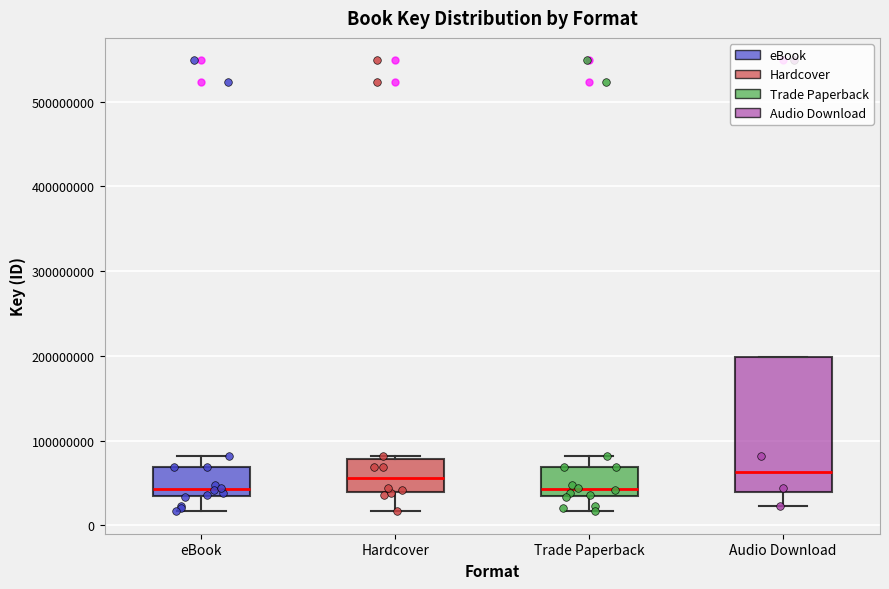

Where does the upper whisker of the box for eBook end on the y-axis? The values are not printed on the chart, so give them approximately, as read against the axis.

80000000